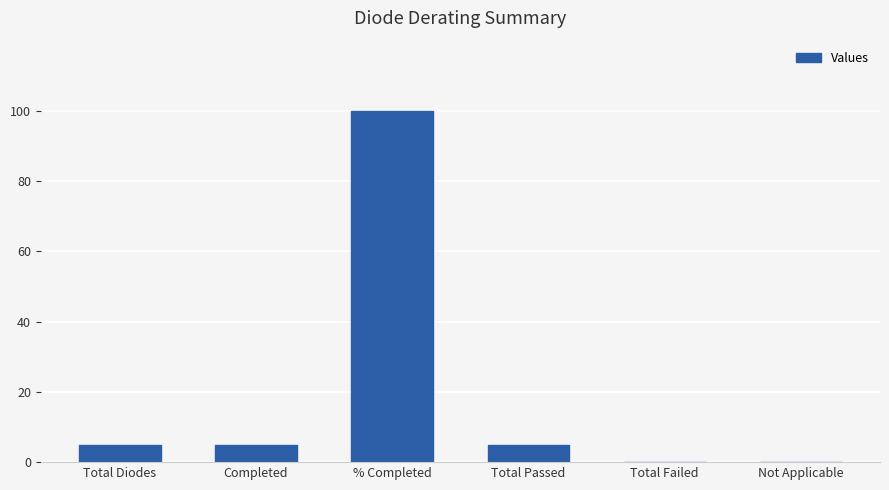

Reading left to right, list all the values displayed in this chart.

Total Diodes=5	Completed=5	% Completed=100	Total Passed=5	Total Failed=0	Not Applicable=0